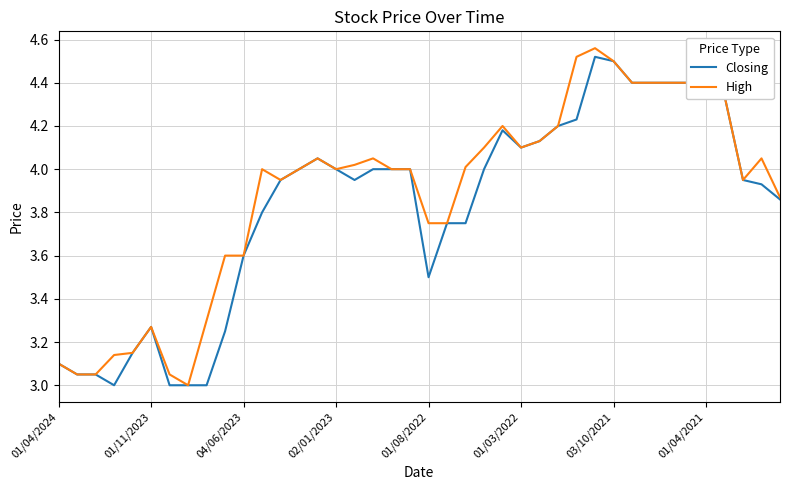

True or false: High has more than 0 points higher than both neighbors.

True